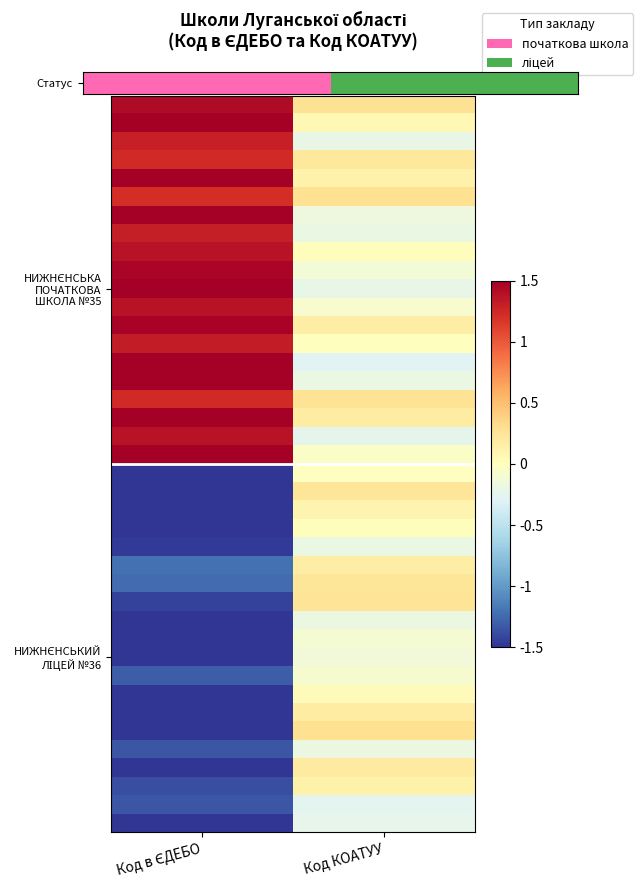

At how many categories does at least one series exceed 0?

2